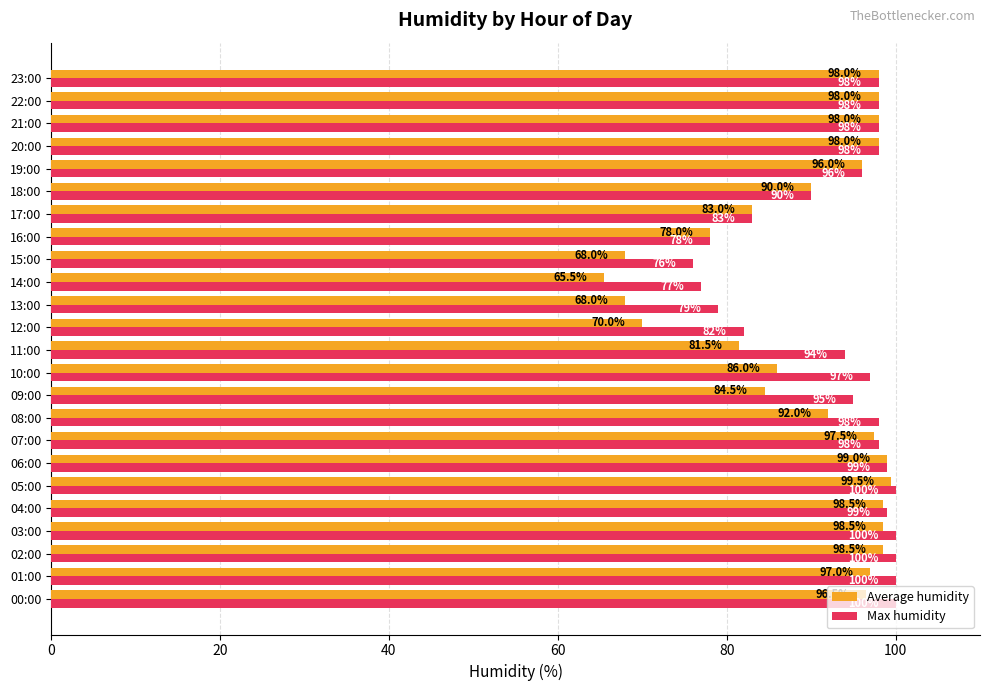

Between 12:00 and 13:00, which series saw the biggest shift?

Max humidity